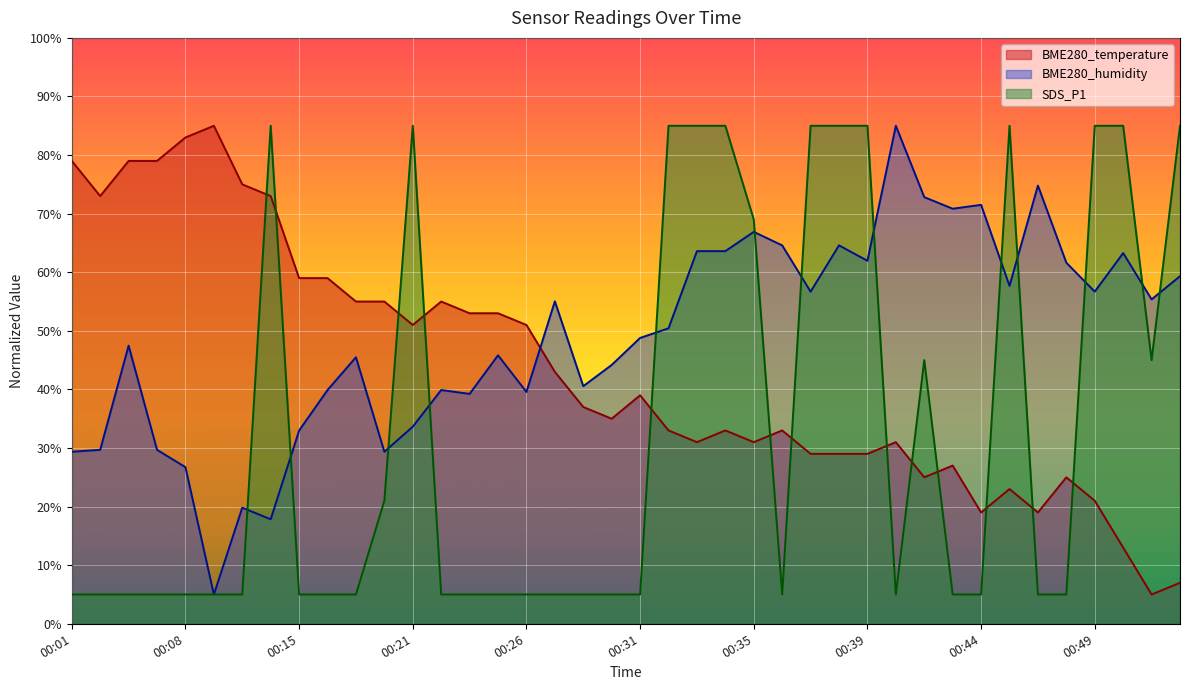

What are all the series names shown in the legend?

BME280_temperature, BME280_humidity, SDS_P1